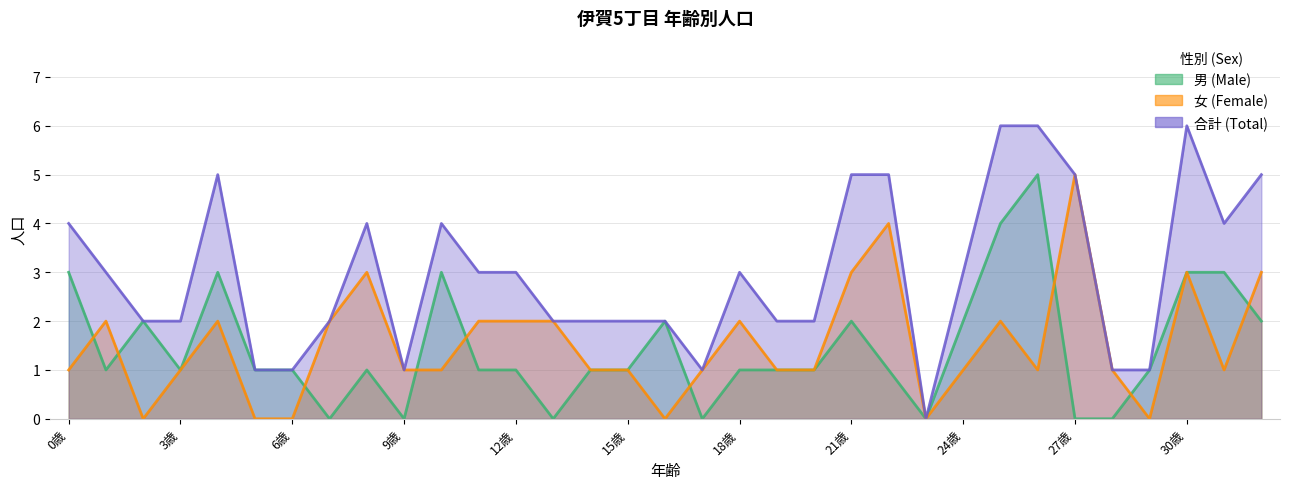

Rank the categories by 合計 value from lowest to highest.

23歳, 5歳, 6歳, 9歳, 17歳, 28歳, 29歳, 2歳, 3歳, 7歳, 13歳, 14歳, 15歳, 16歳, 19歳, 20歳, 1歳, 11歳, 12歳, 18歳, 24歳, 0歳, 8歳, 10歳, 31歳, 4歳, 21歳, 22歳, 27歳, 32歳, 25歳, 26歳, 30歳